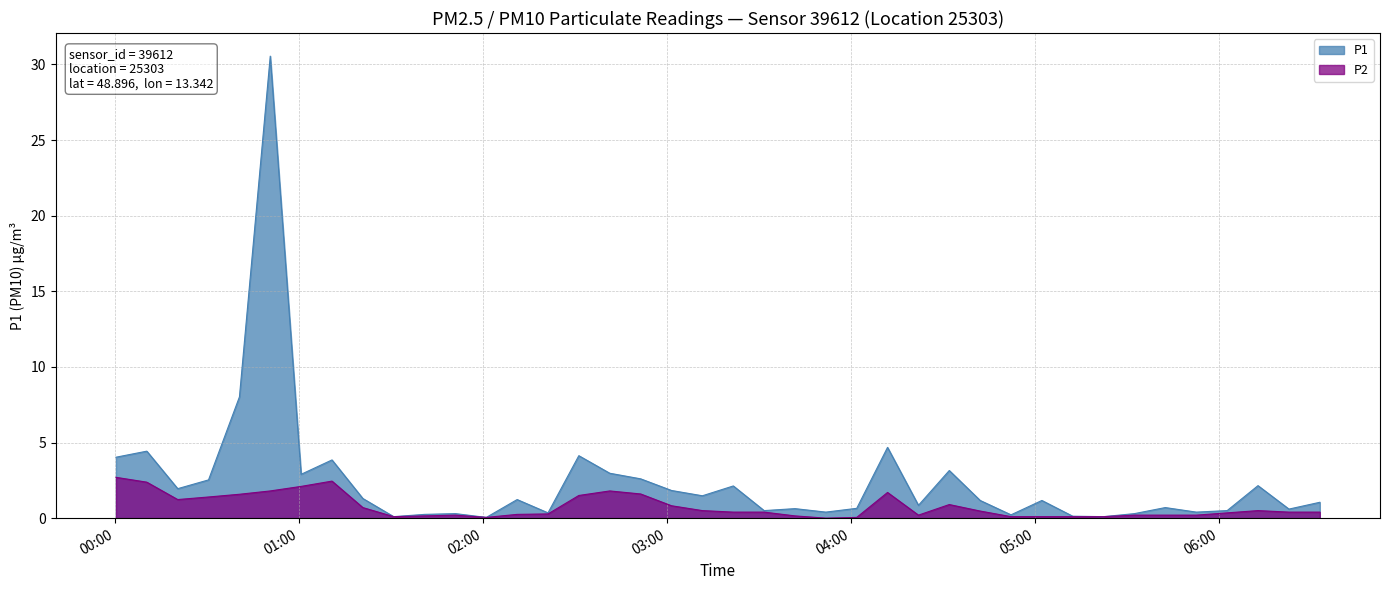

What is the highest value of the P2 series?

2.7